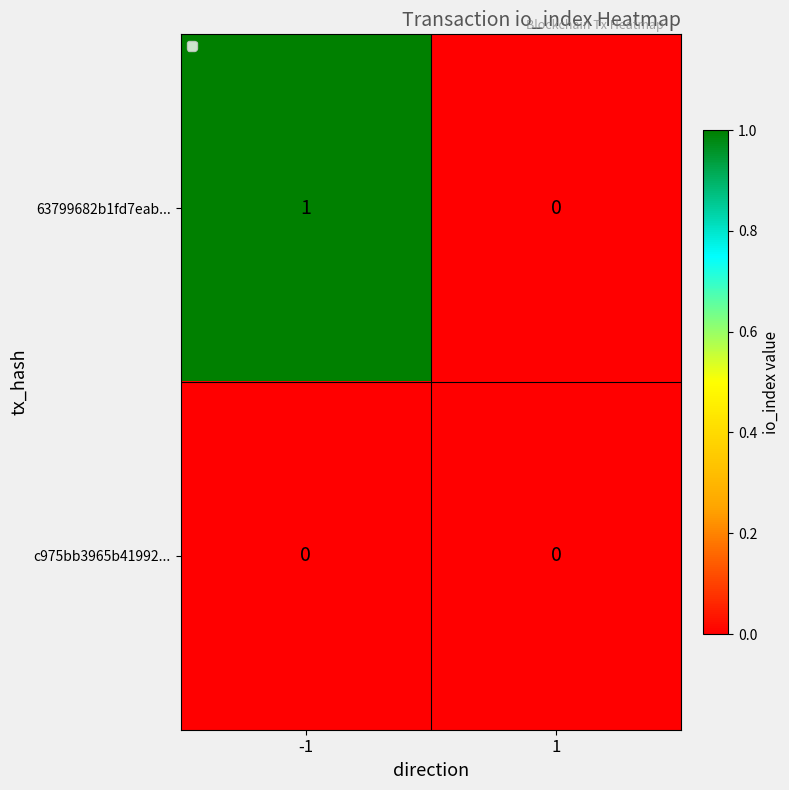

The 63799682b1fd7eab... series shows 0 at -1. True or false?

False